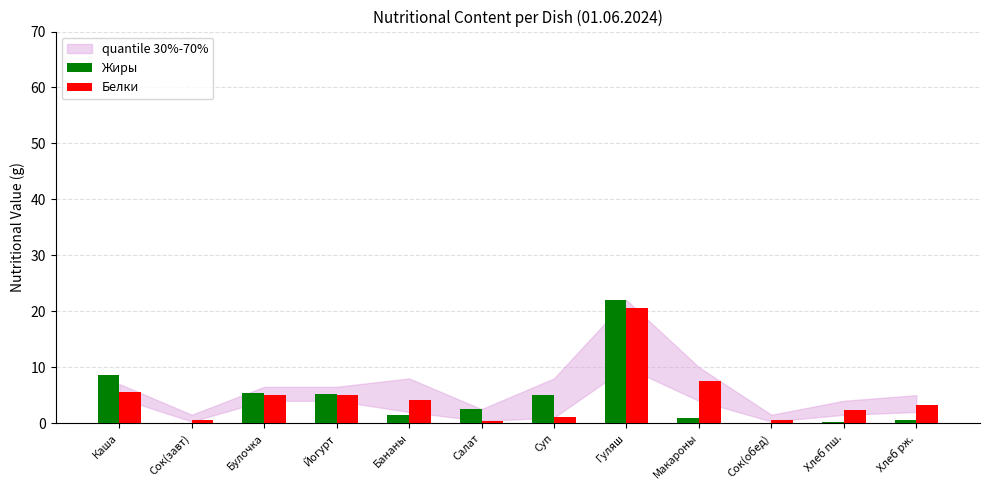

How many categories are shown in the chart?

12